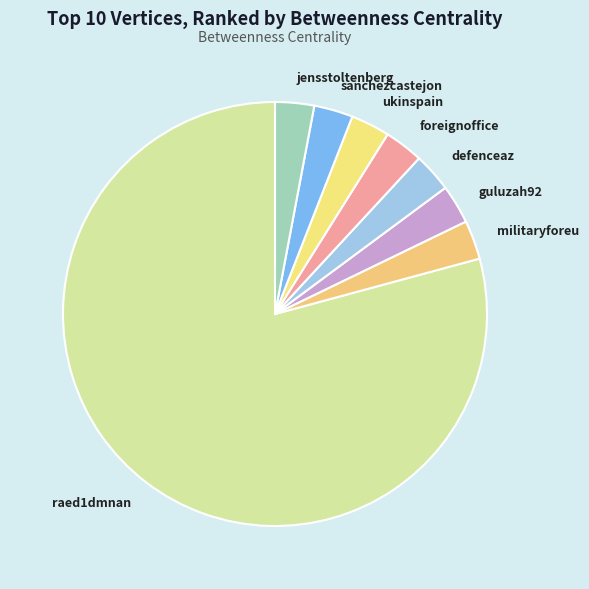

Between guluzah92 and raed1dmnan, which is larger?

raed1dmnan